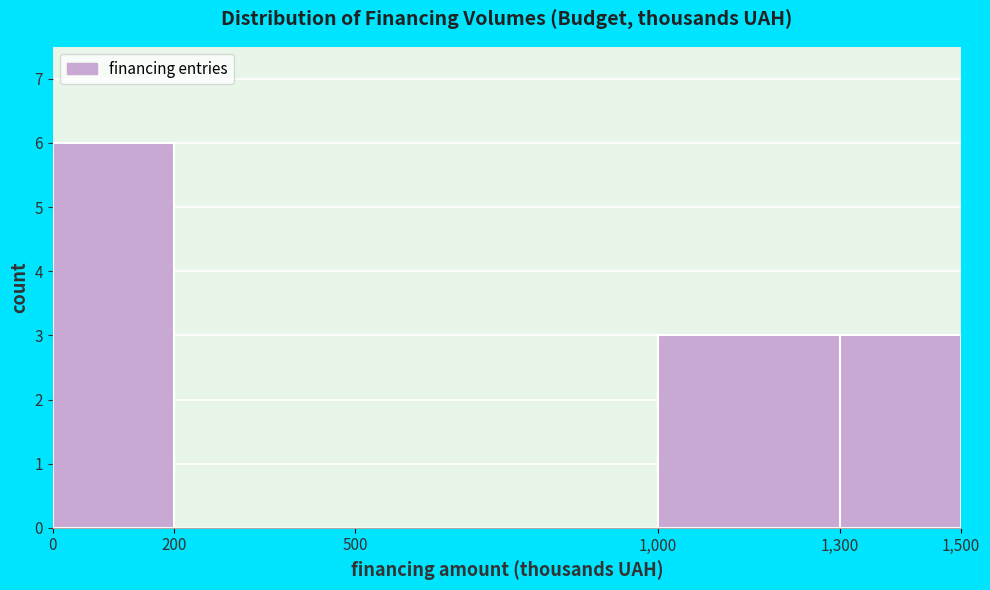

Reading left to right, transcribe this chart: for each bar, give the range it covers on the x-axis and its height. The values are not printed on the chart, so give them approximately, as read against the axis.

0 to 200: 6
200 to 500: 0
500 to 1,000: 0
1,000 to 1,300: 3
1,300 to 1,500: 3